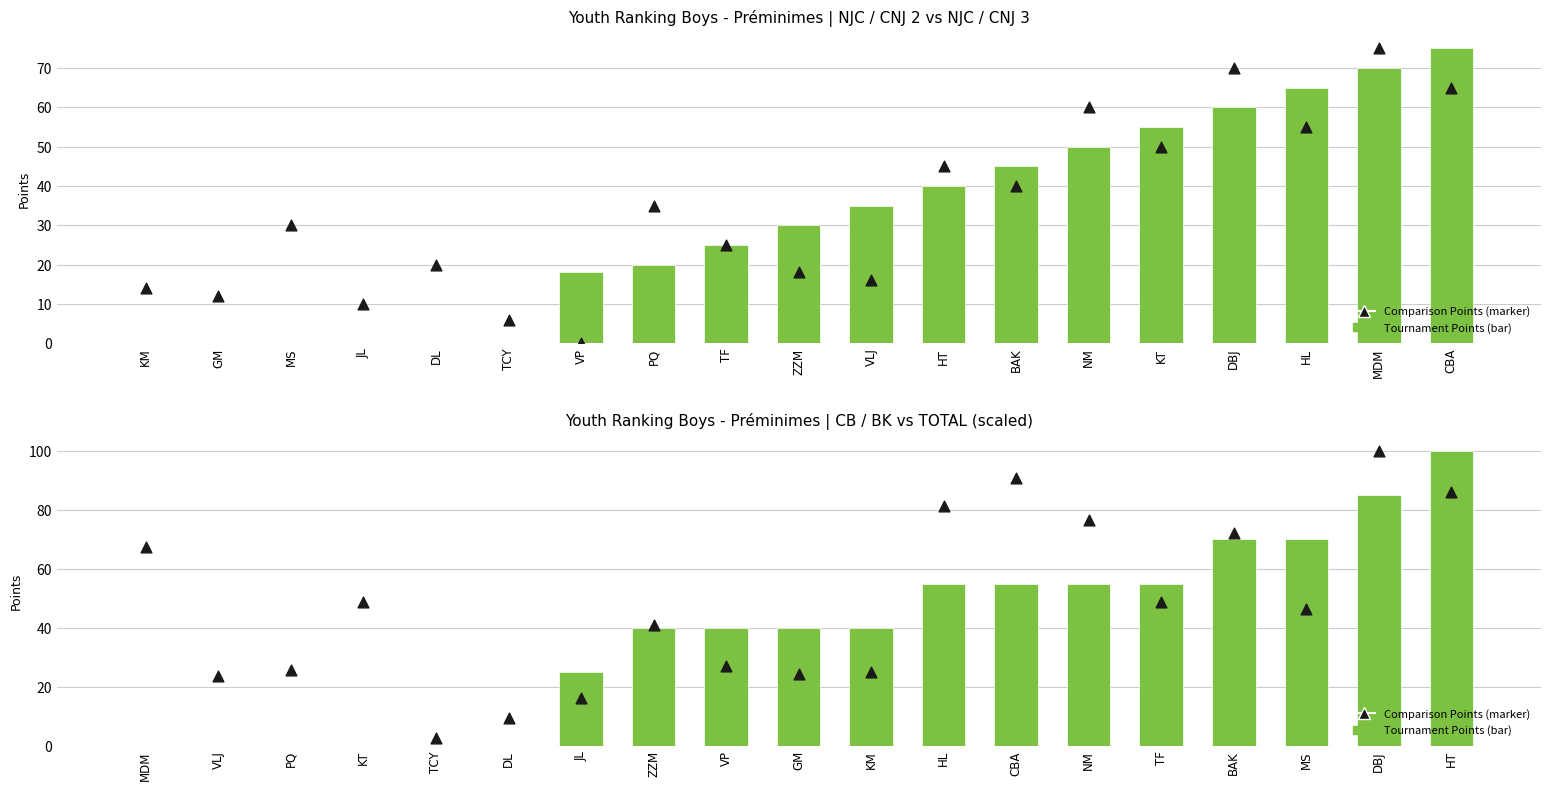

Which series has the largest total across all categories?

Comparison Points (marker)